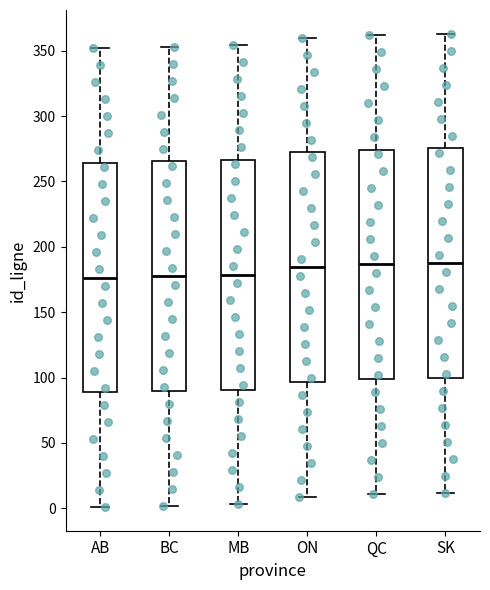

Where is the upper edge of the box for MB on the y-axis? The values are not printed on the chart, so give them approximately, as read against the axis.

265